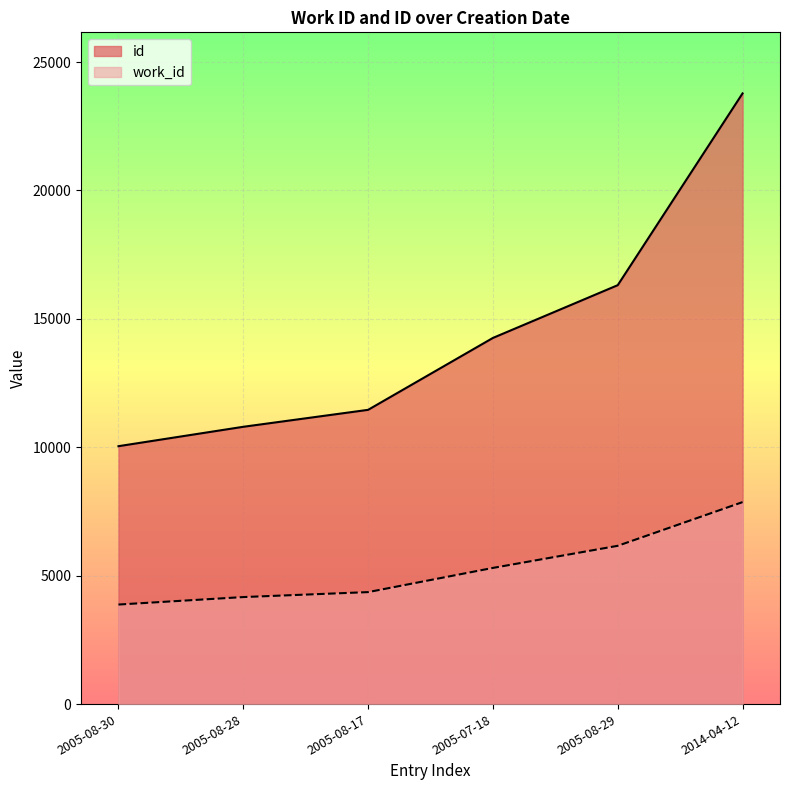

What is the greatest value displayed?

23778